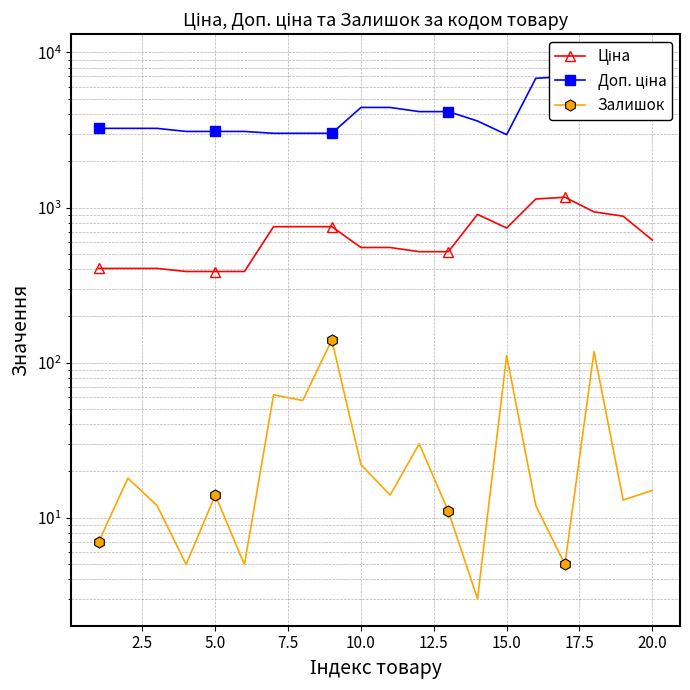

How many interior local peaks does the Доп. ціна series have?

2